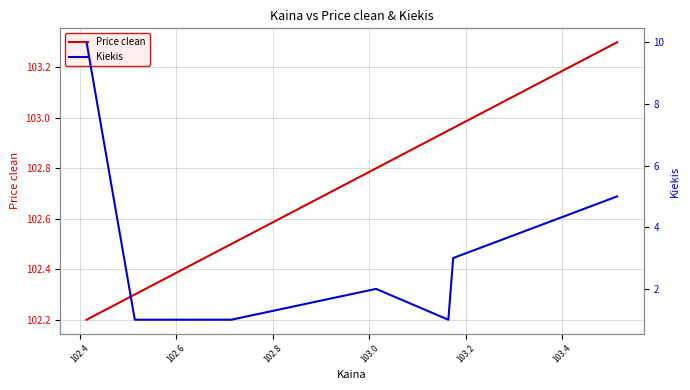

What is the minimum value for Price clean?

102.2